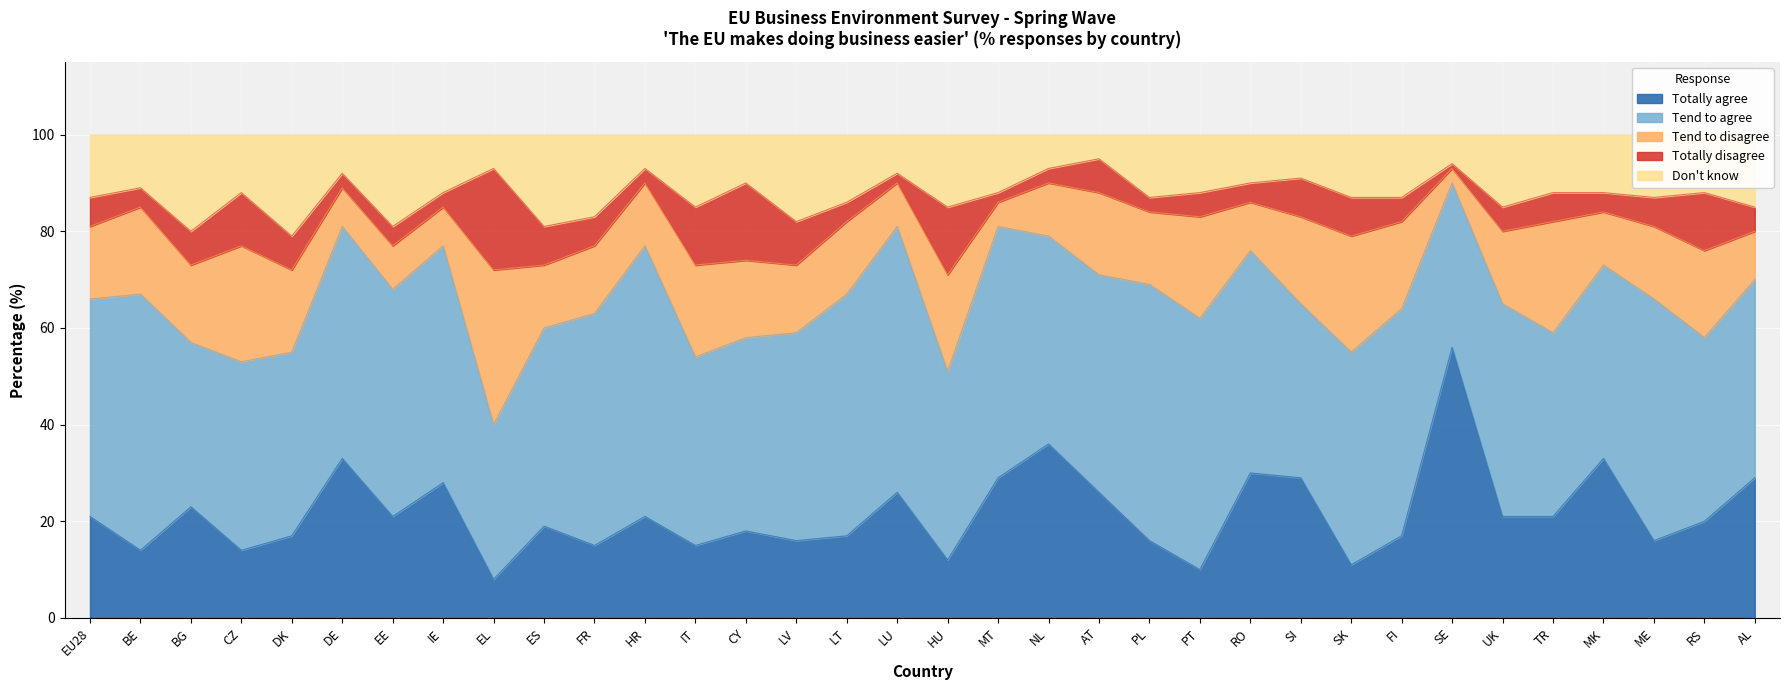

Which has a higher value, AL or DK?

AL